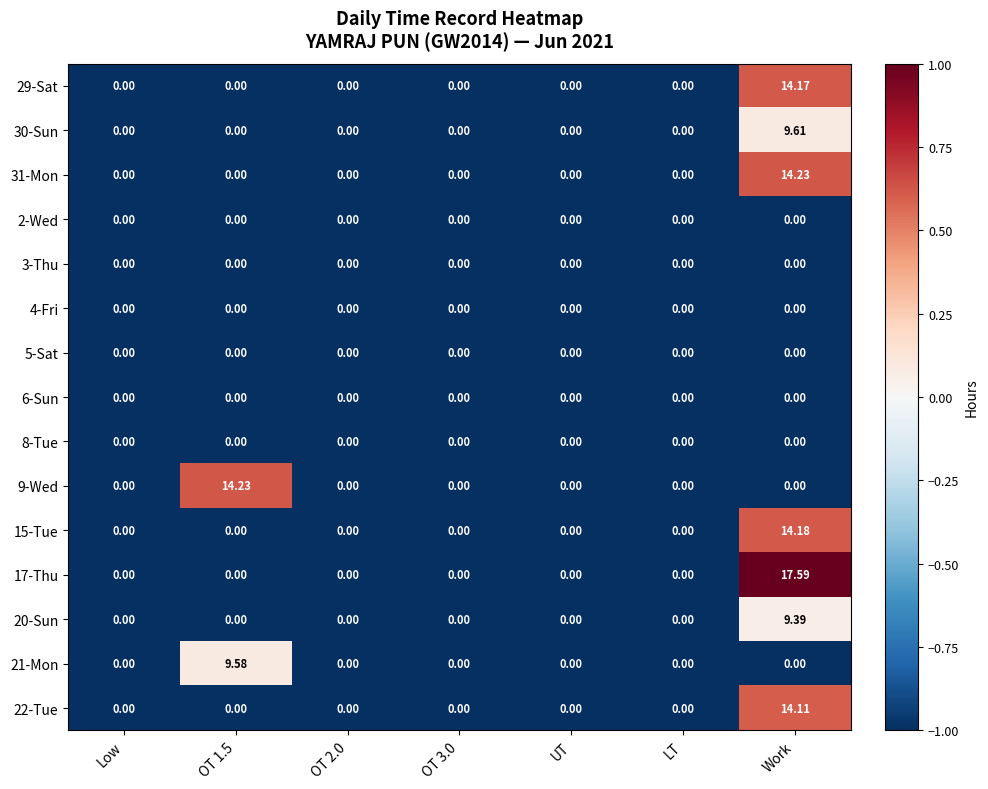

What is the total value across all series at UT?

0.0